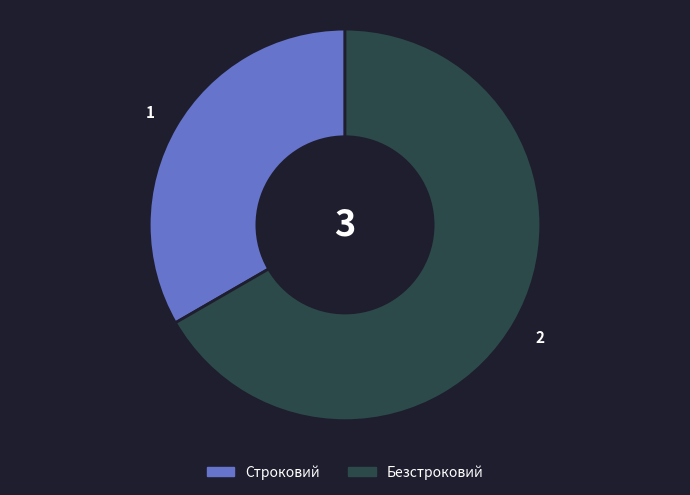

Is it true that Безстроковий is 67% of the pie?

True